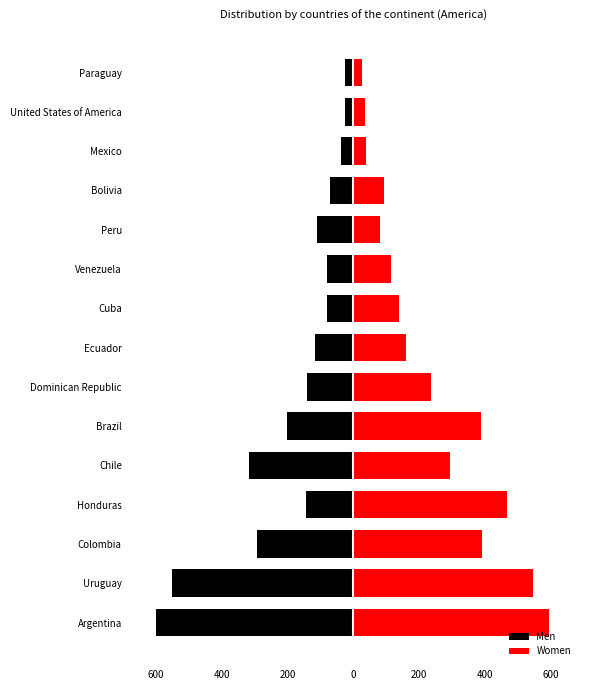

How many bars are there in each group?

2